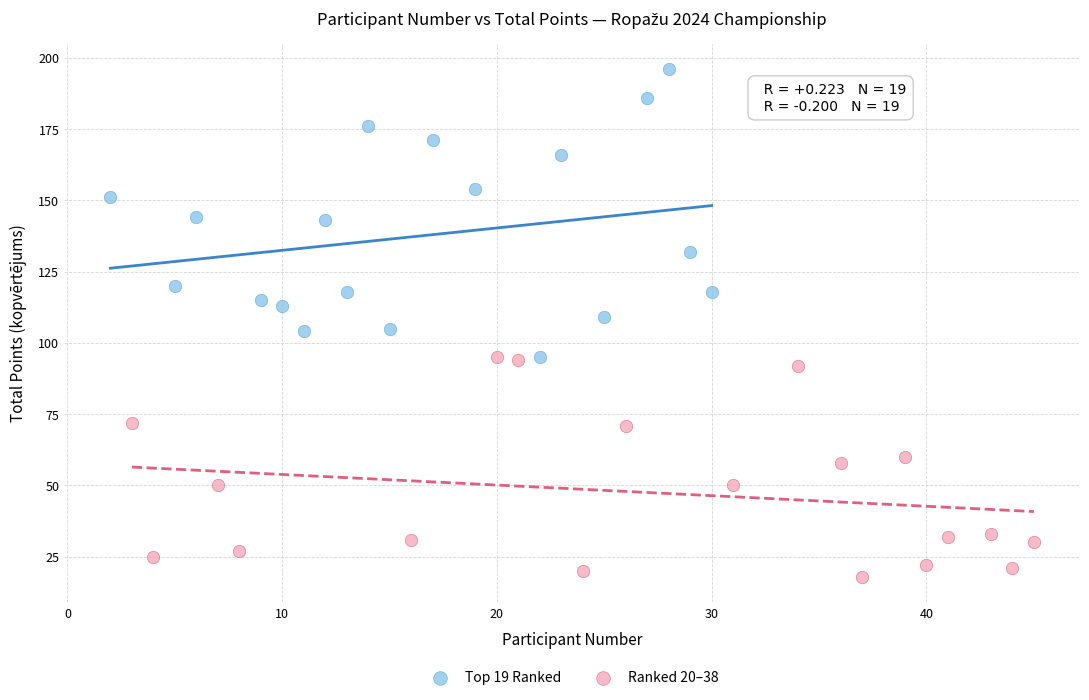

Which series reaches the minimum Y coordinate?

Ranked 20–38